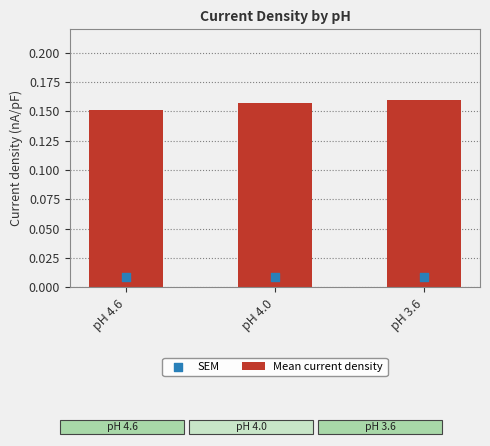

Which series contains the lowest Y value?

SEM